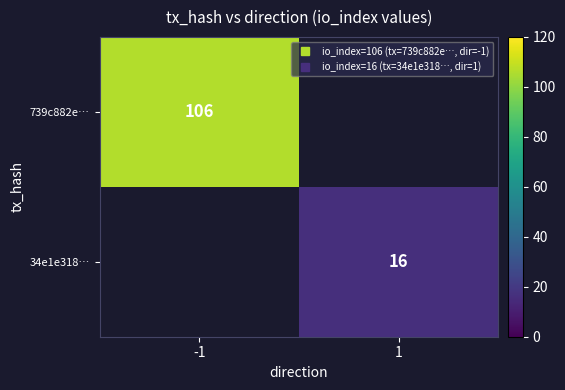

List the labels in order of 739c882e… value, smallest first.

-1, 1